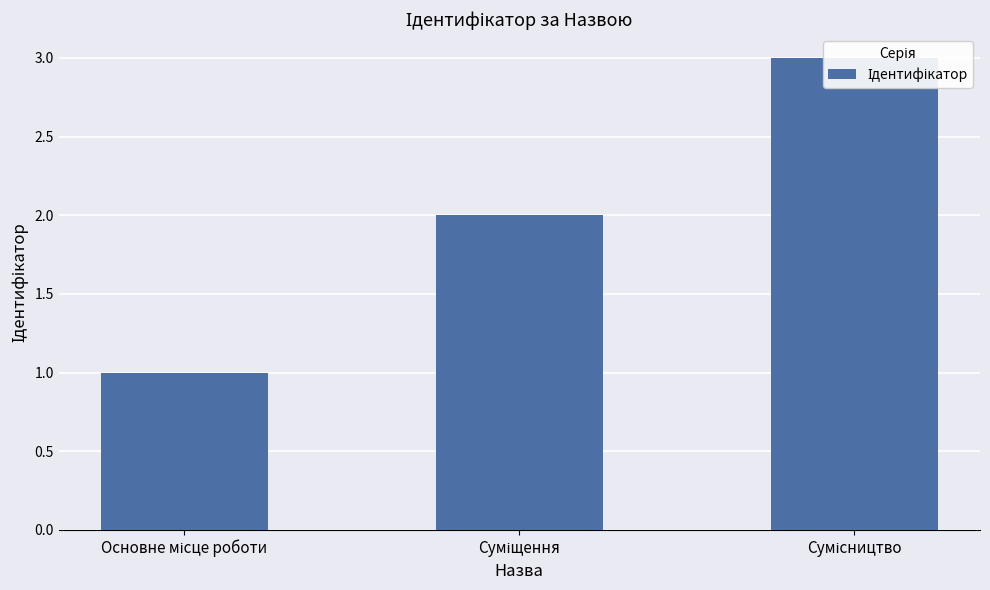

True or false: the data shows 3 at Сумісництво.

True